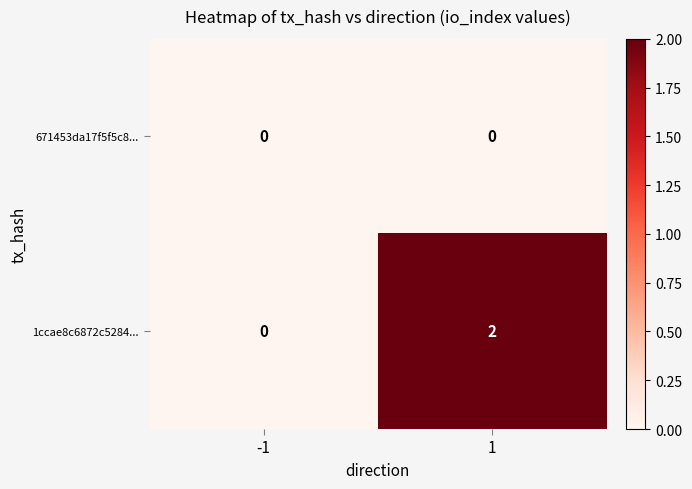

Reading left to right, list all the values displayed in this chart.

671453da17f5f5c8...: -1=0	1=0
1ccae8c6872c5284...: -1=0	1=2